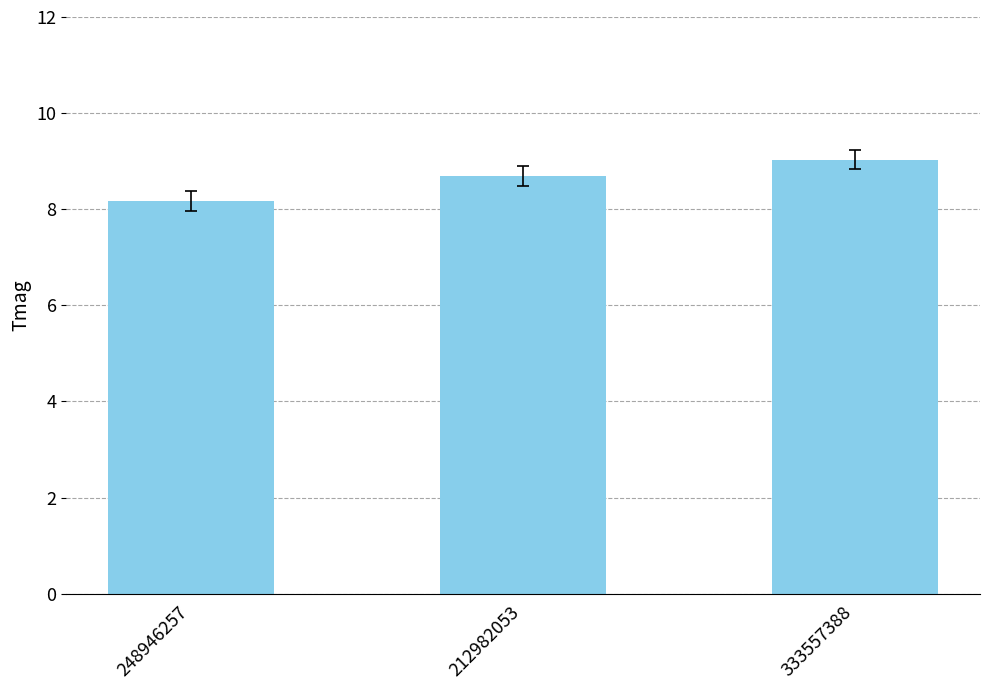

Reading right to left, extract all data points from this chart.

333557388=9.0	212982053=8.7	248946257=8.2